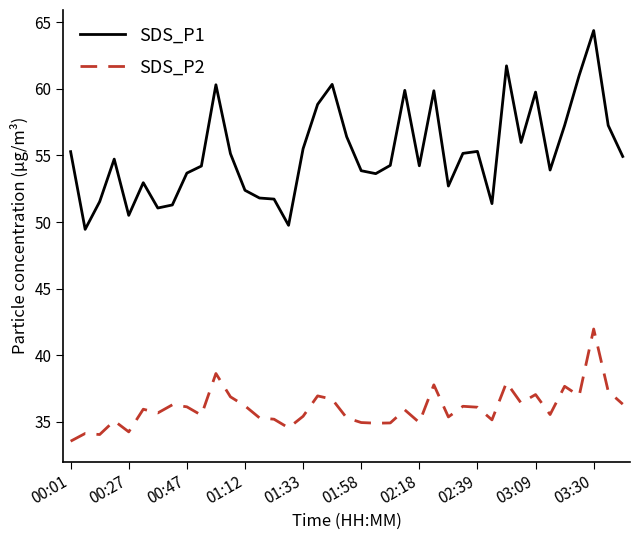

List the series in order of their overall mean, highest first.

SDS_P1, SDS_P2